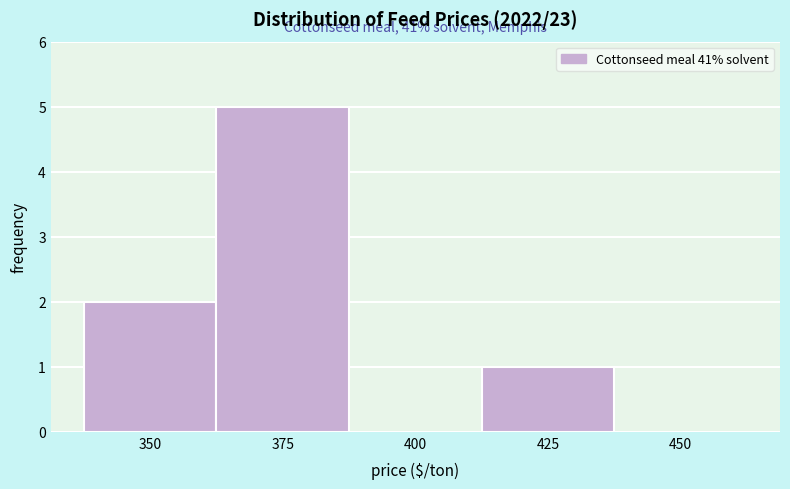

Reading left to right, what are all the values shown in this chart?

350=2	375=5	400=0	425=1	450=0